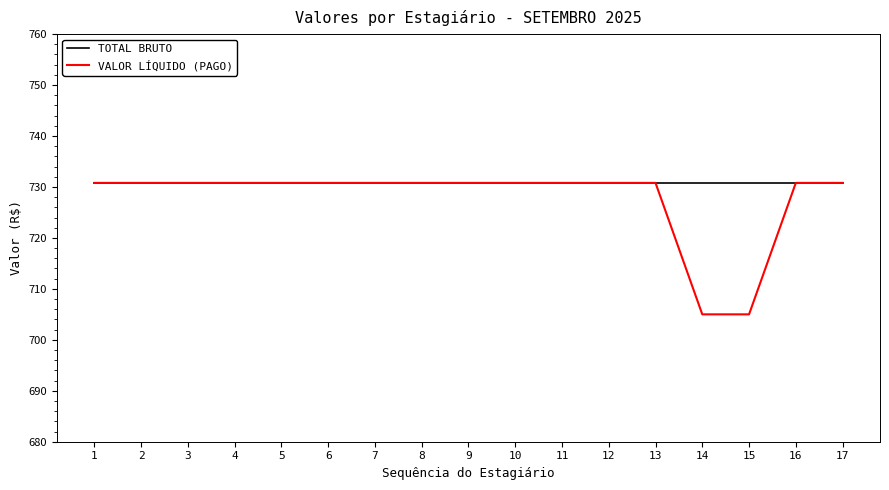

Which series has the largest total across all categories?

TOTAL BRUTO